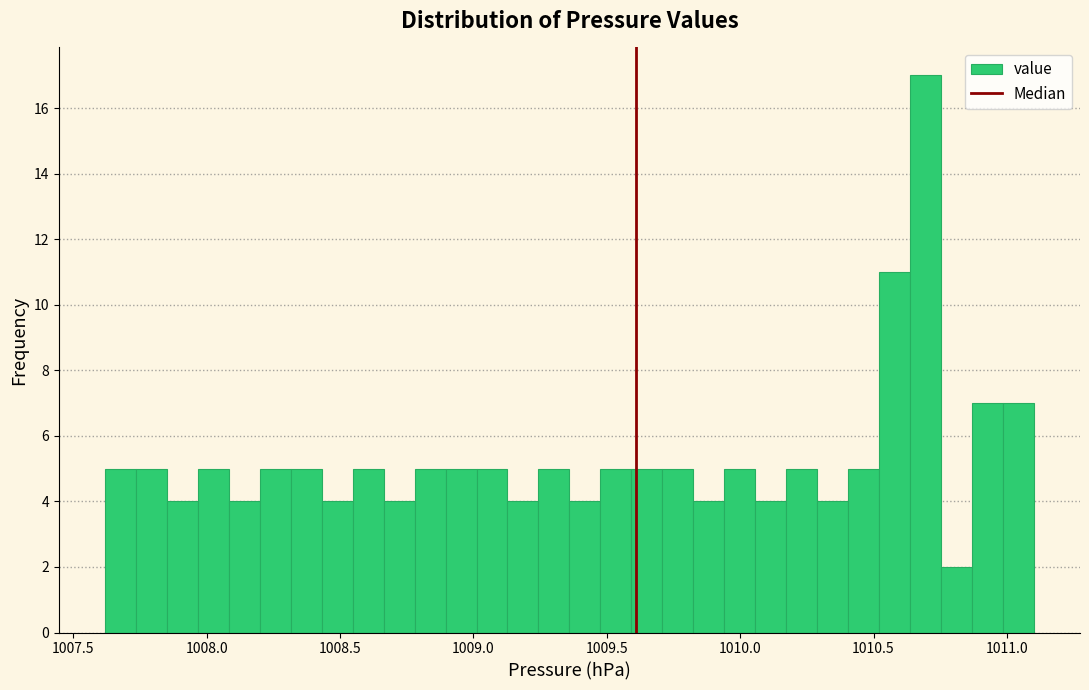

Read against the x-axis, roughly where is the centre of the tallest bar?

1010.70